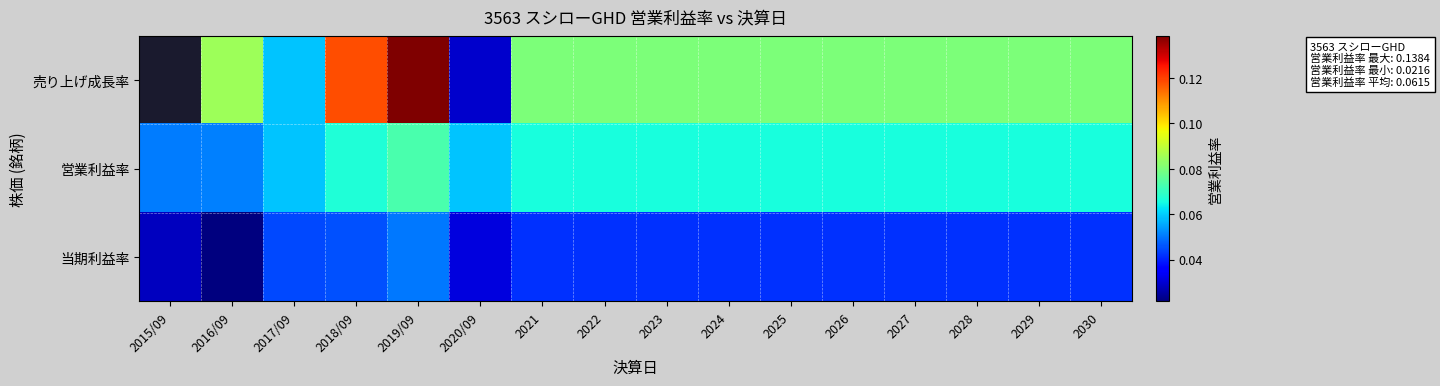

What is the sum of all 当期利益率 values?

0.6